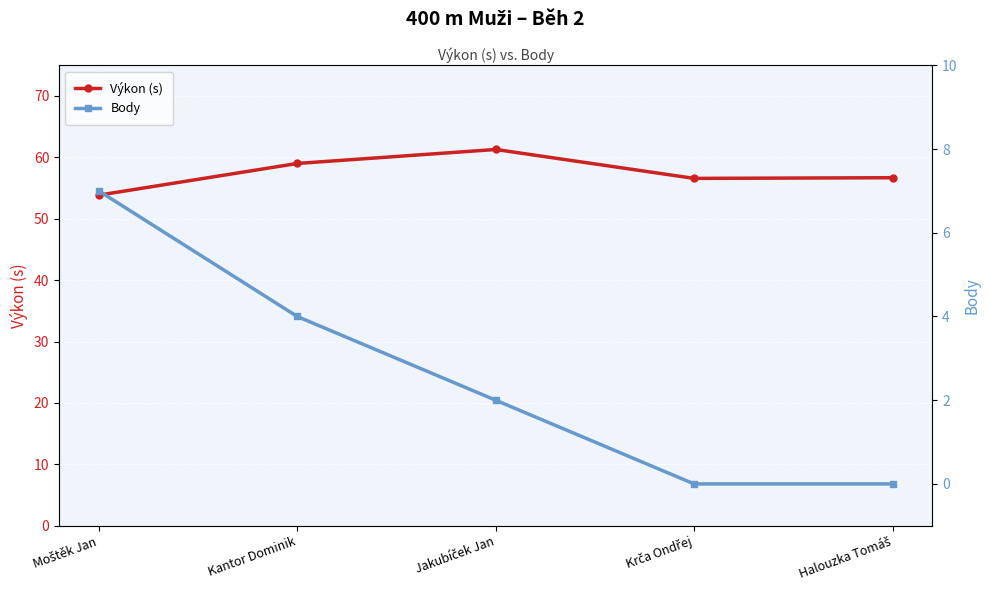

Where is Výkon (s) nearest to the value 57?

Halouzka Tomáš